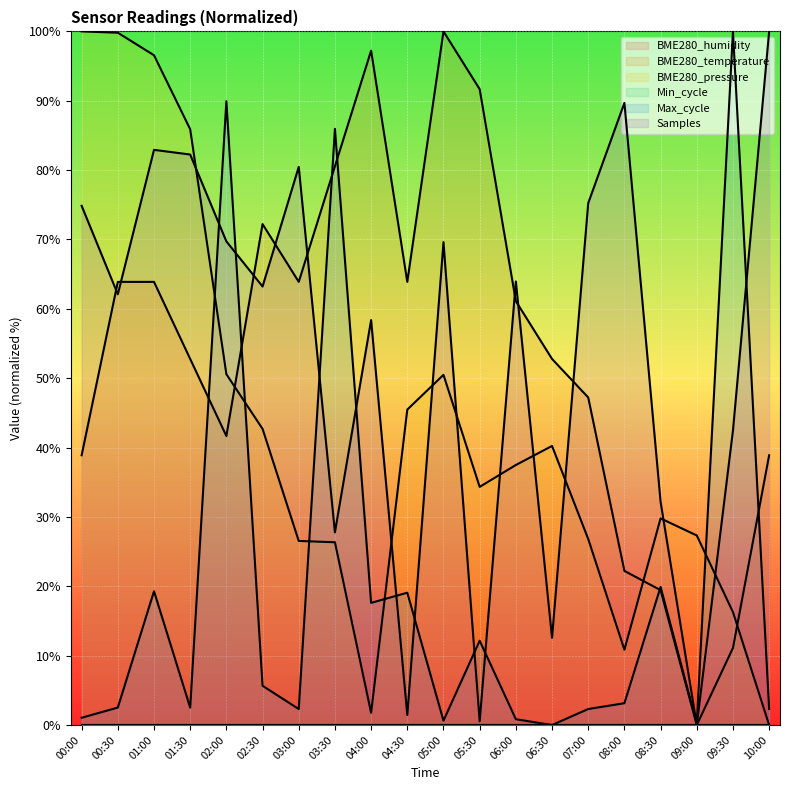

What value does the Samples series have at 08:30?

32.2